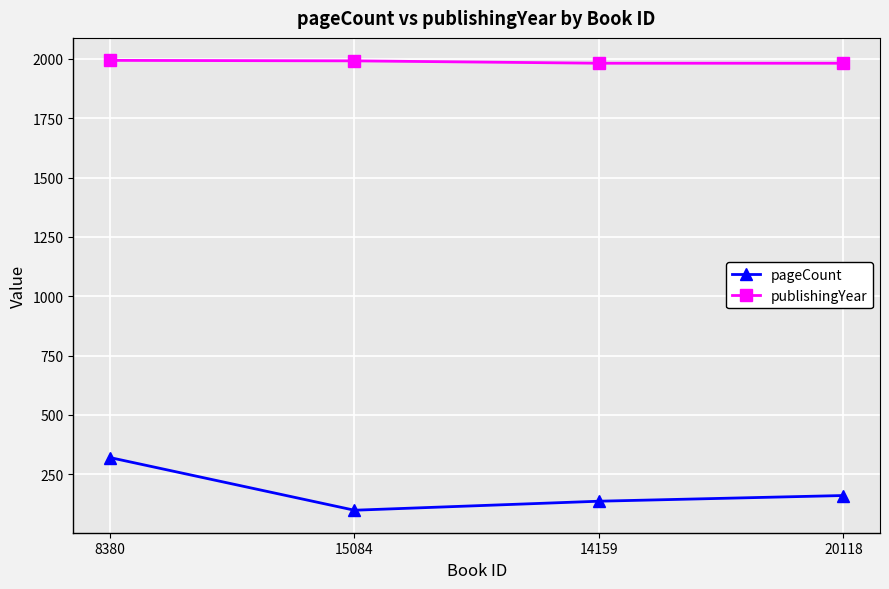

Rank the series by their maximum value, from lowest to highest.

pageCount, publishingYear